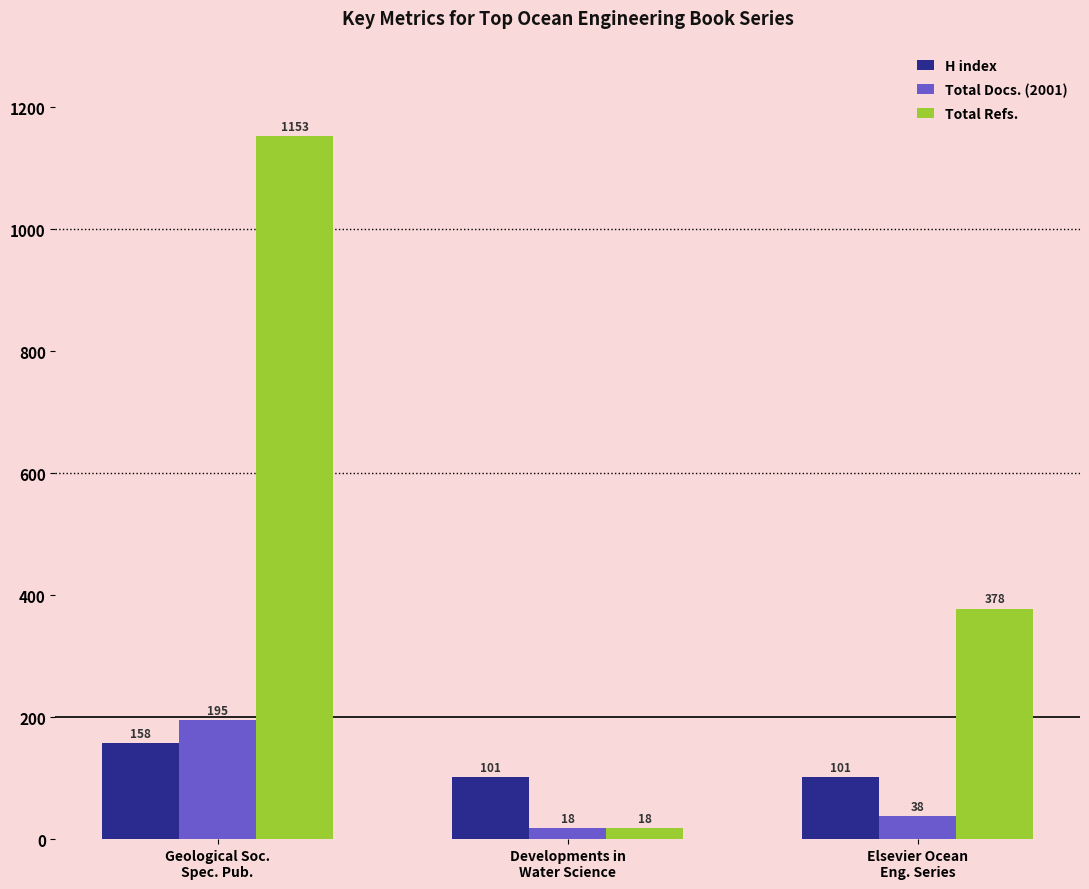

Reading left to right, extract all data points from this chart.

H index: Geological Soc.
Spec. Pub.=158	Developments in
Water Science=101	Elsevier Ocean
Eng. Series=101
Total Docs. (2001): Geological Soc.
Spec. Pub.=195	Developments in
Water Science=18	Elsevier Ocean
Eng. Series=38
Total Refs.: Geological Soc.
Spec. Pub.=1153	Developments in
Water Science=18	Elsevier Ocean
Eng. Series=378